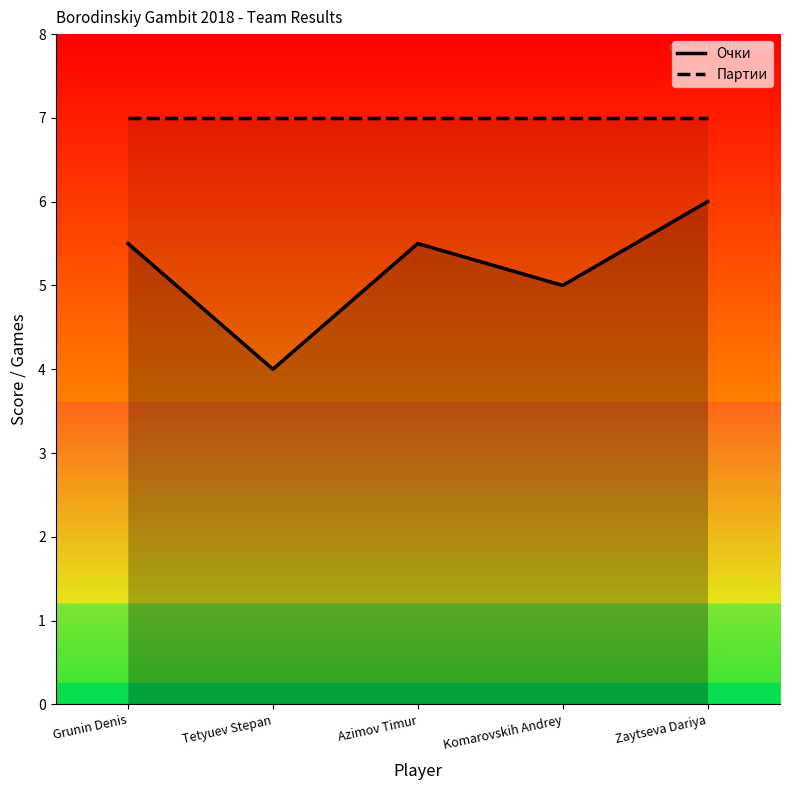

How many lines are shown in the chart?

2